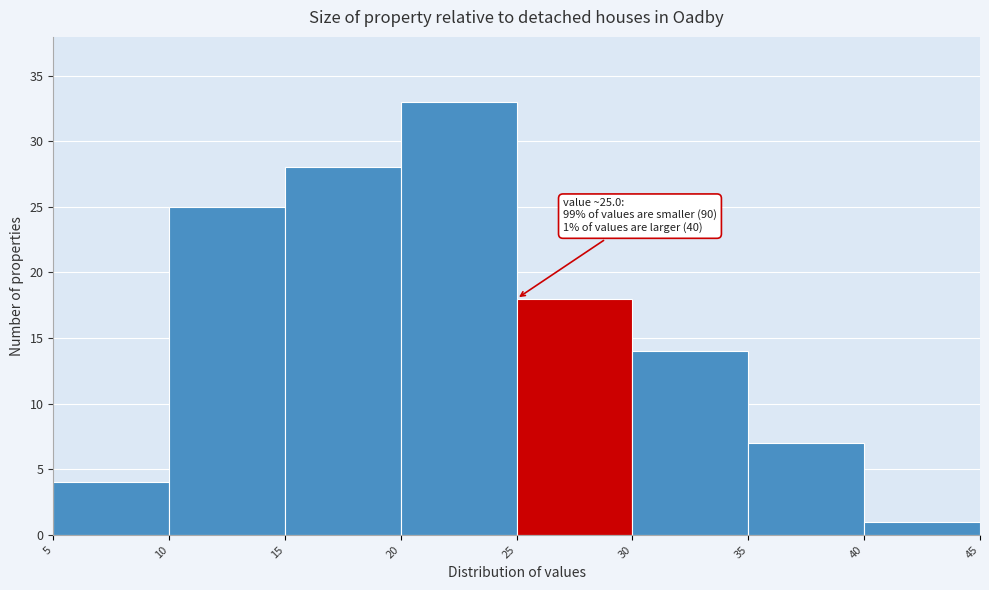

Over which range of the x-axis is the bar tallest?

20 to 25